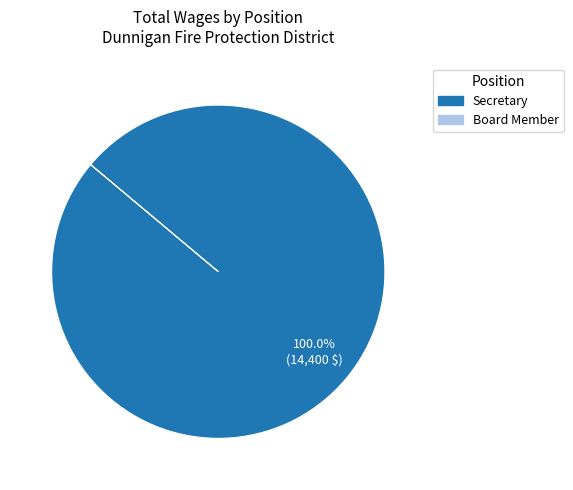

Is there any slice that represents more than half of the pie?

Yes